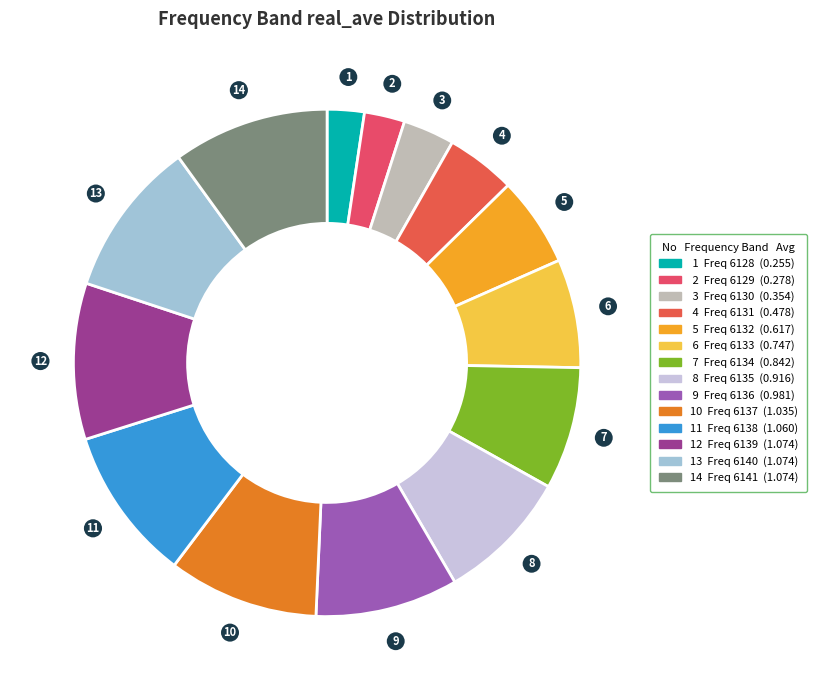

Is there a majority slice in this chart?

No